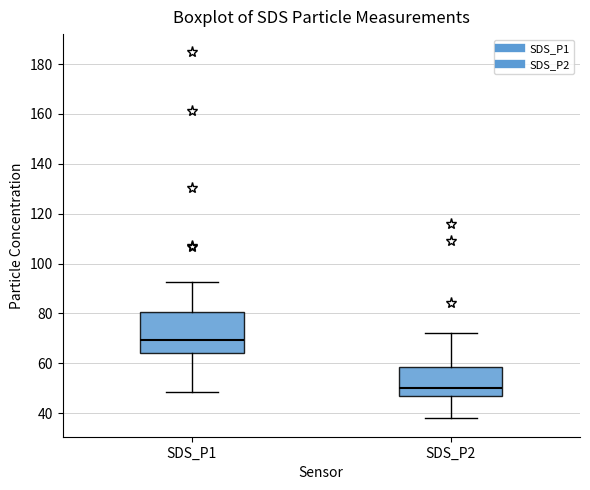

Where is the upper edge of the box for SDS_P2 on the y-axis? The values are not printed on the chart, so give them approximately, as read against the axis.

58